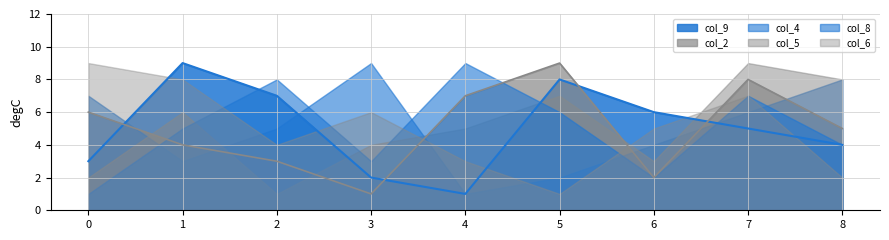

Between 0 and 1, which series saw the biggest shift?

col_9